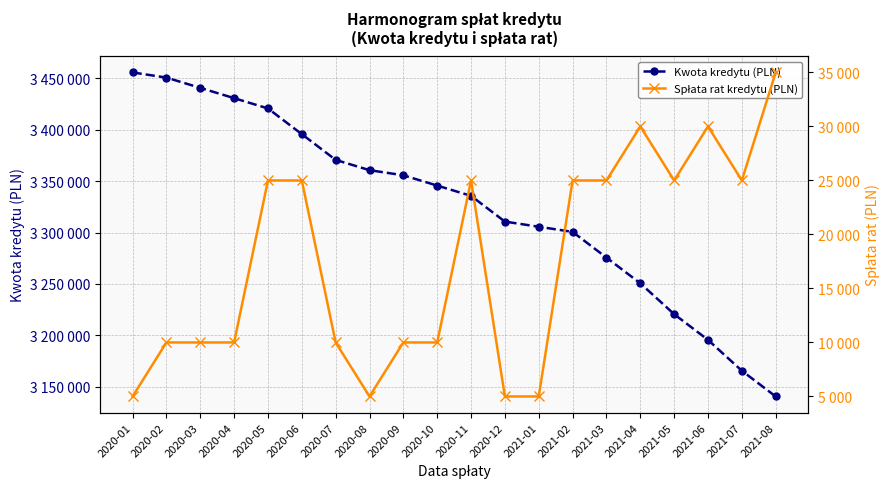

Where does the Spłata rat kredytu (PLN) series first go above 25000?

2021-04